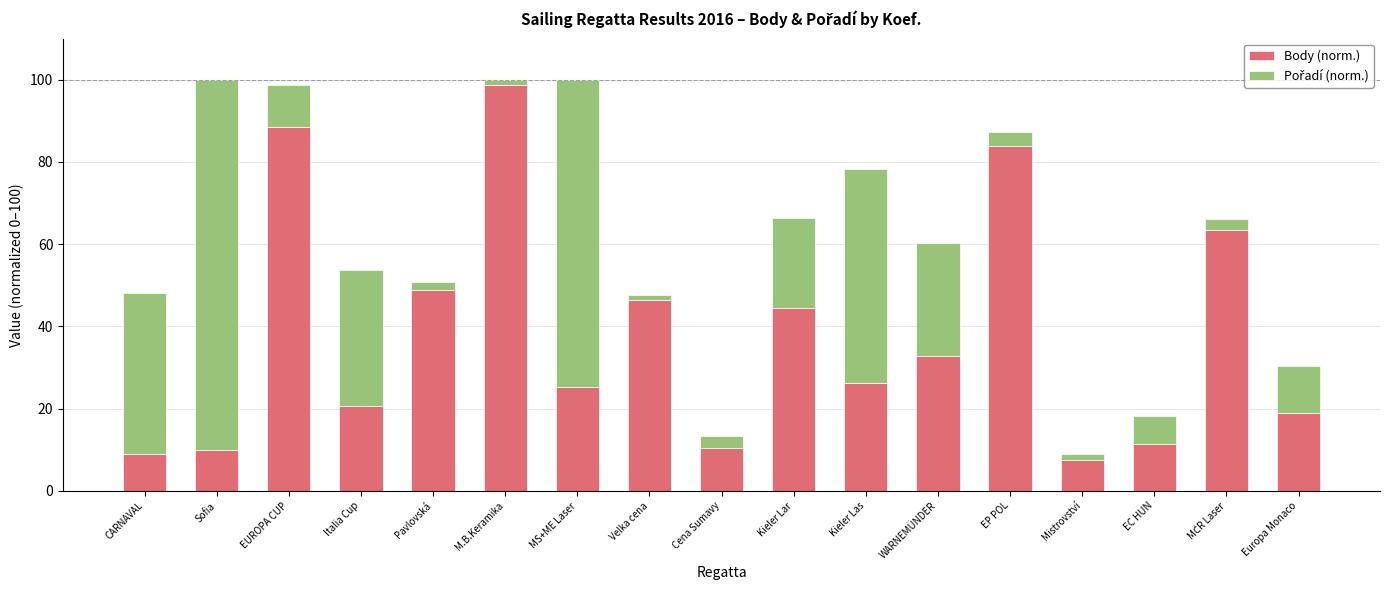

The value of Body (norm.) at WARNEMÜNDER is 8.7. True or false?

False